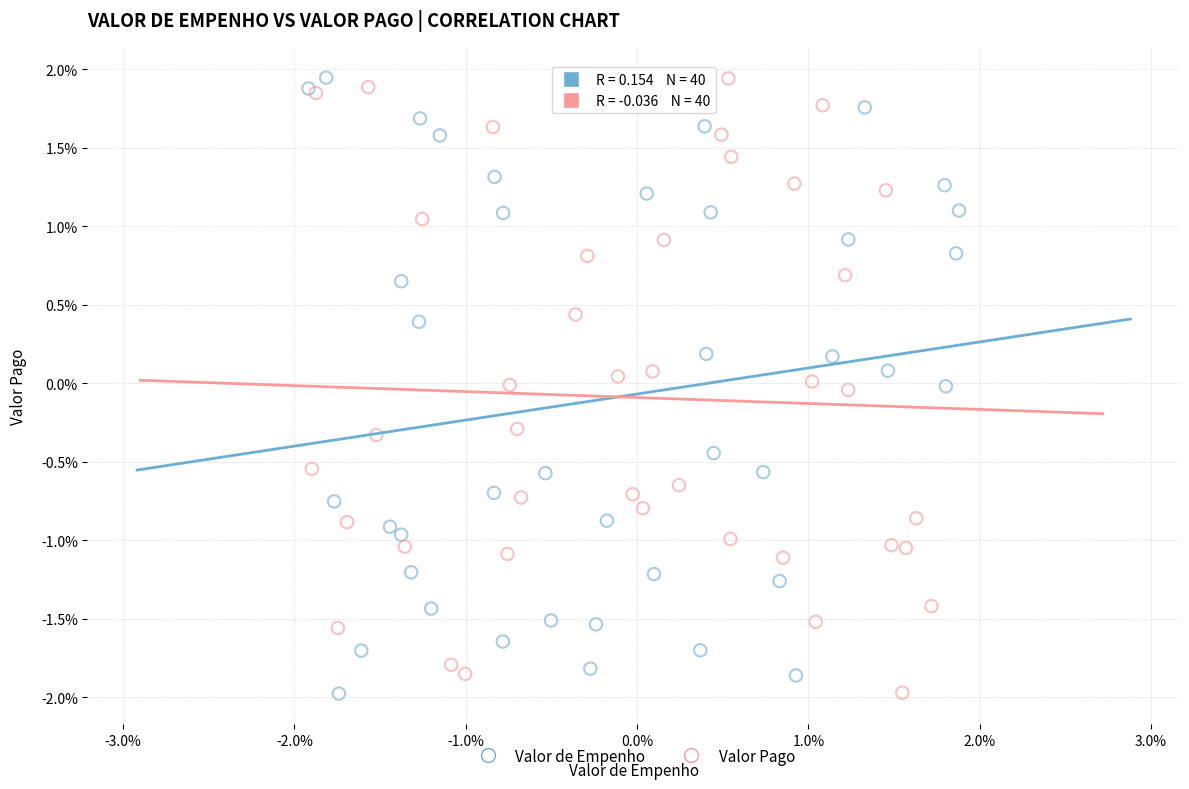

What are all the series names shown in the legend?

Valor de Empenho, Valor Pago